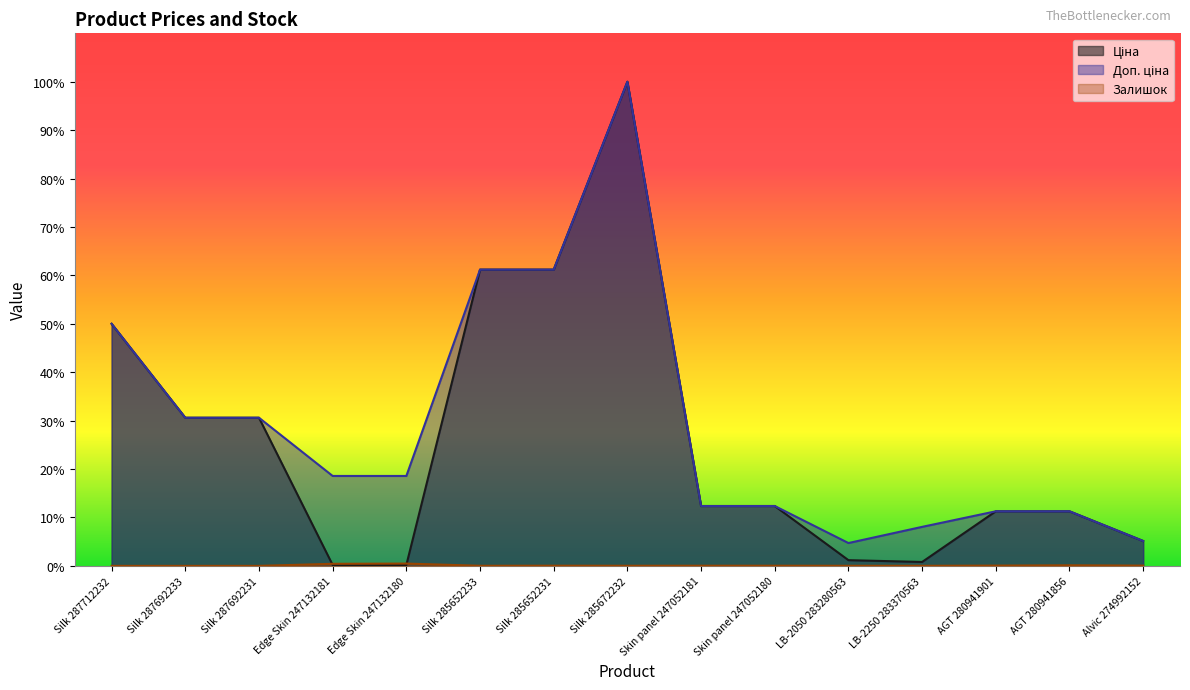

The value of Ціна at LB-2250 283370563 is 101.5. True or false?

False